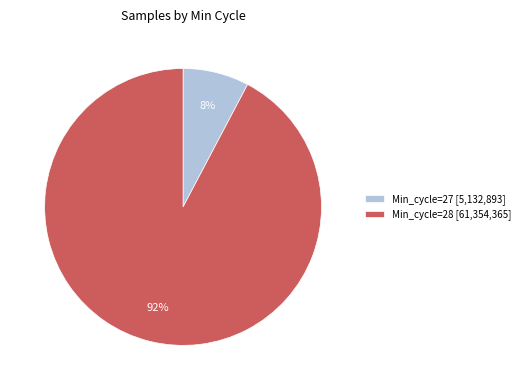

Combined, do Min_cycle=27 [5,132,893] and Min_cycle=28 [61,354,365] account for over 50%?

Yes